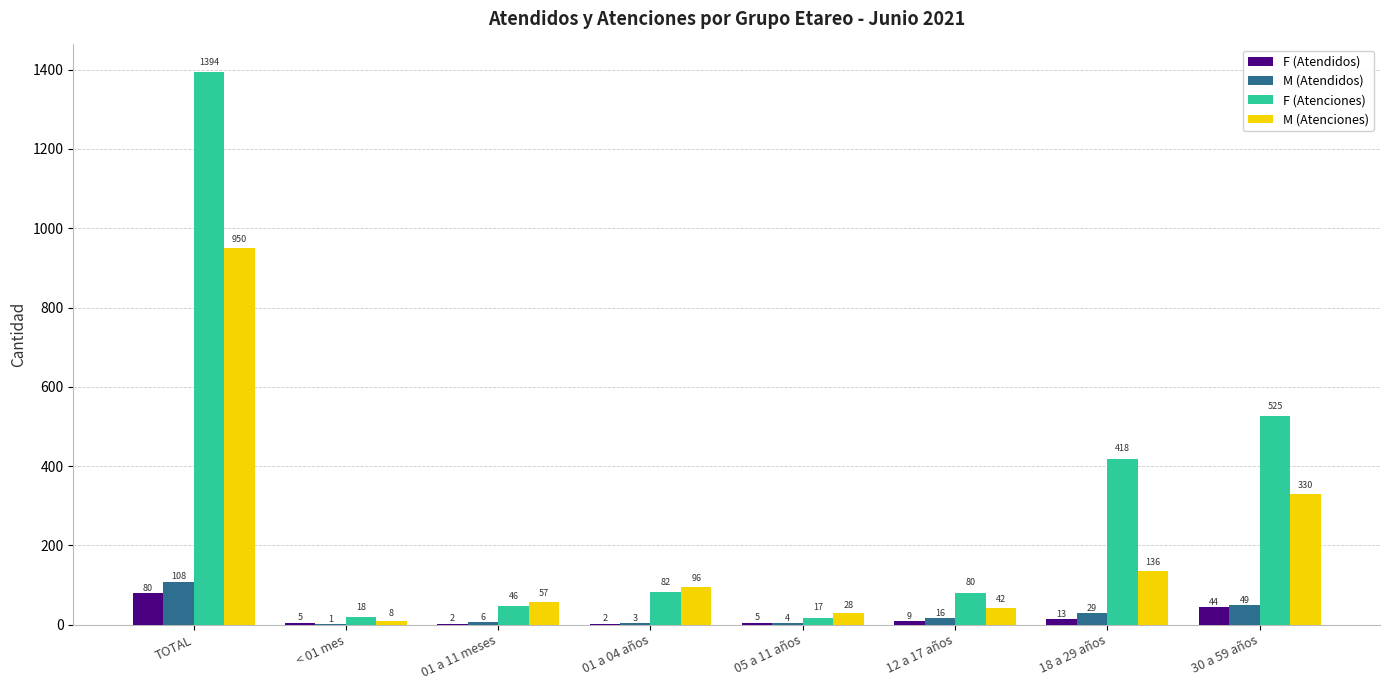

At which category is the sum across all series the highest?

TOTAL